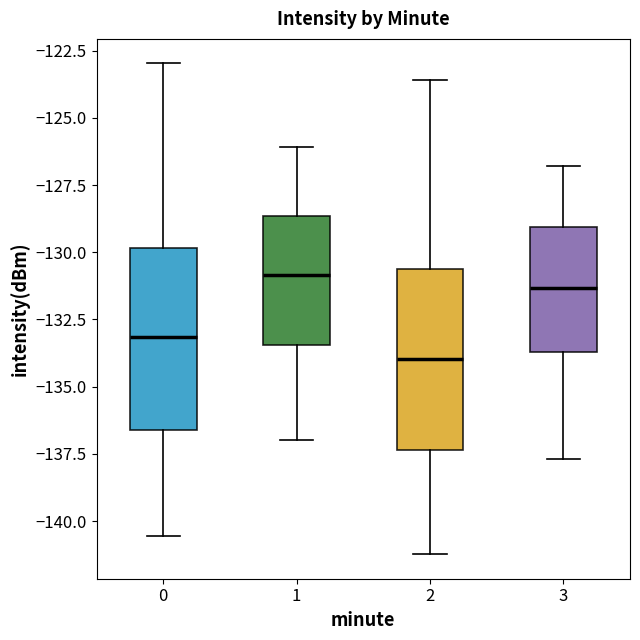

Where is the upper edge of the box at x = 2 on the y-axis? The values are not printed on the chart, so give them approximately, as read against the axis.

-130.5